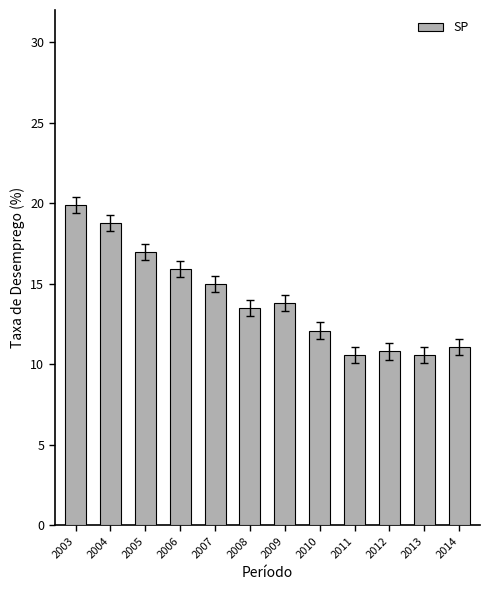

Reading left to right, transcribe all the data shown in this chart.

19.9	18.8	17.0	15.9	15.0	13.5	13.8	12.1	10.6	10.8	10.6	11.1